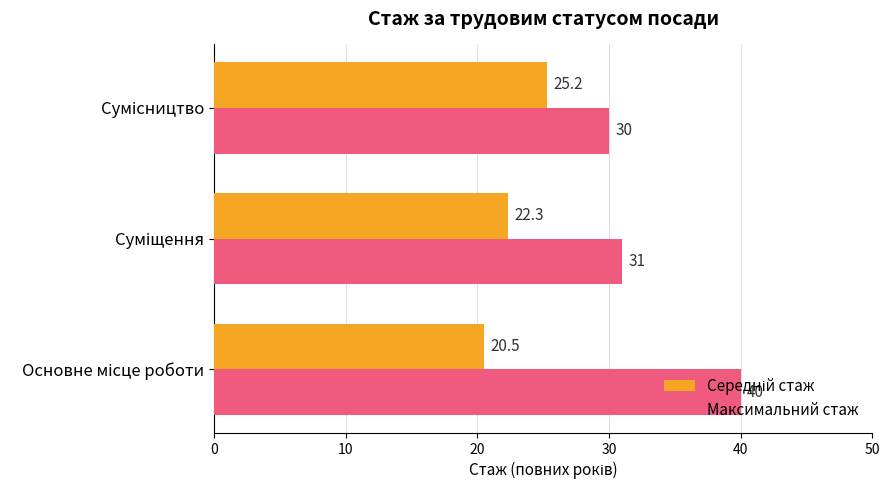

Which series has the largest range (max minus min)?

Максимальний стаж